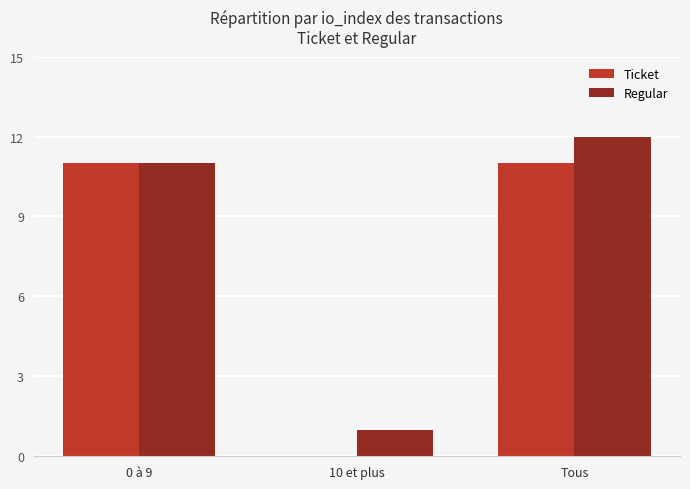

What is the sum of the Regular values at 10 et plus and Tous?

13